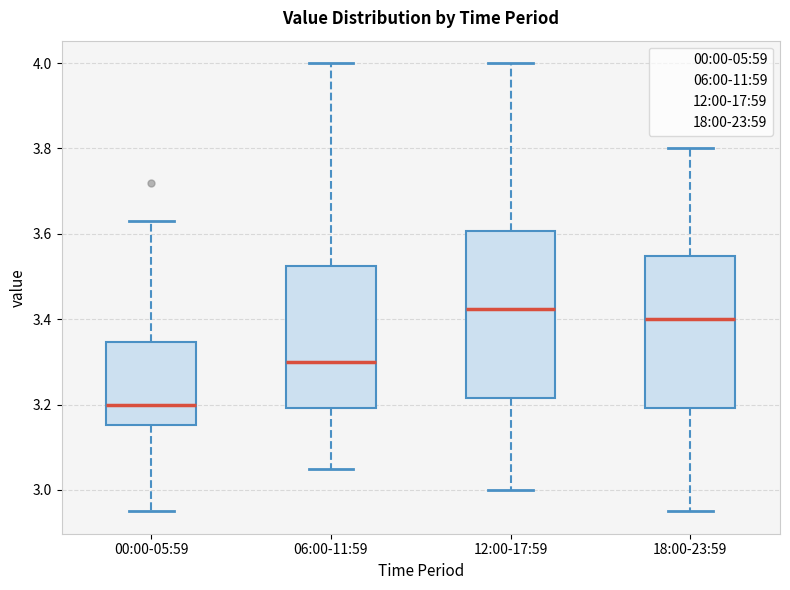

Which box is the tallest, from its lower edge to its upper edge?

12:00-17:59